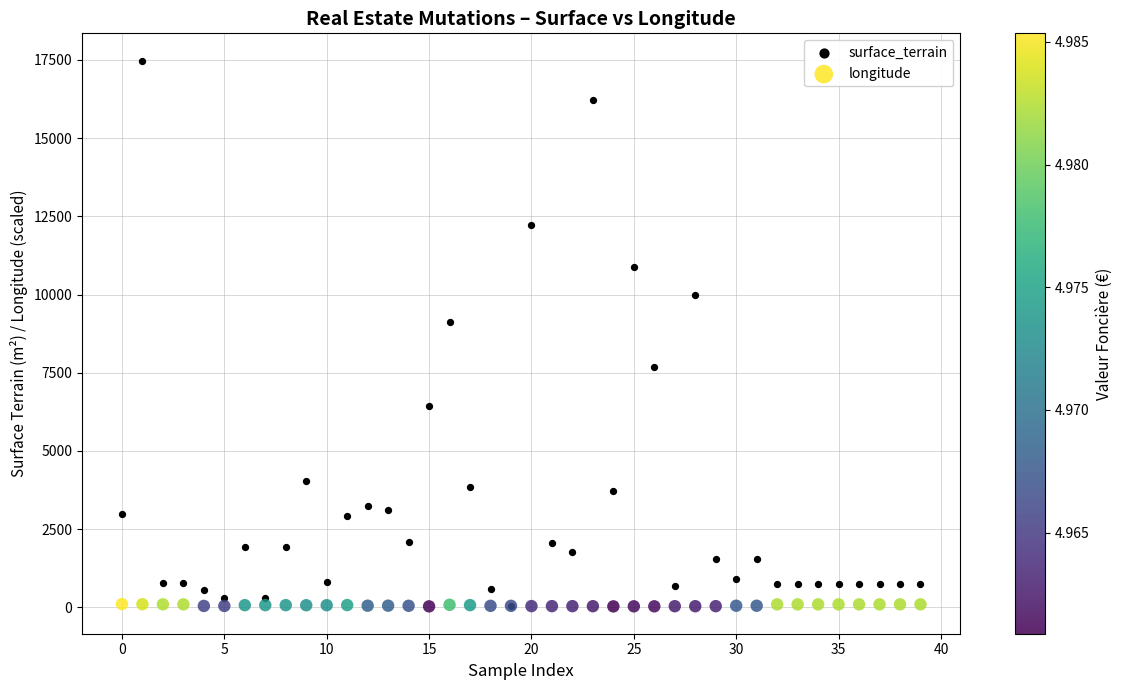

Which series contains the highest Y value?

surface_terrain